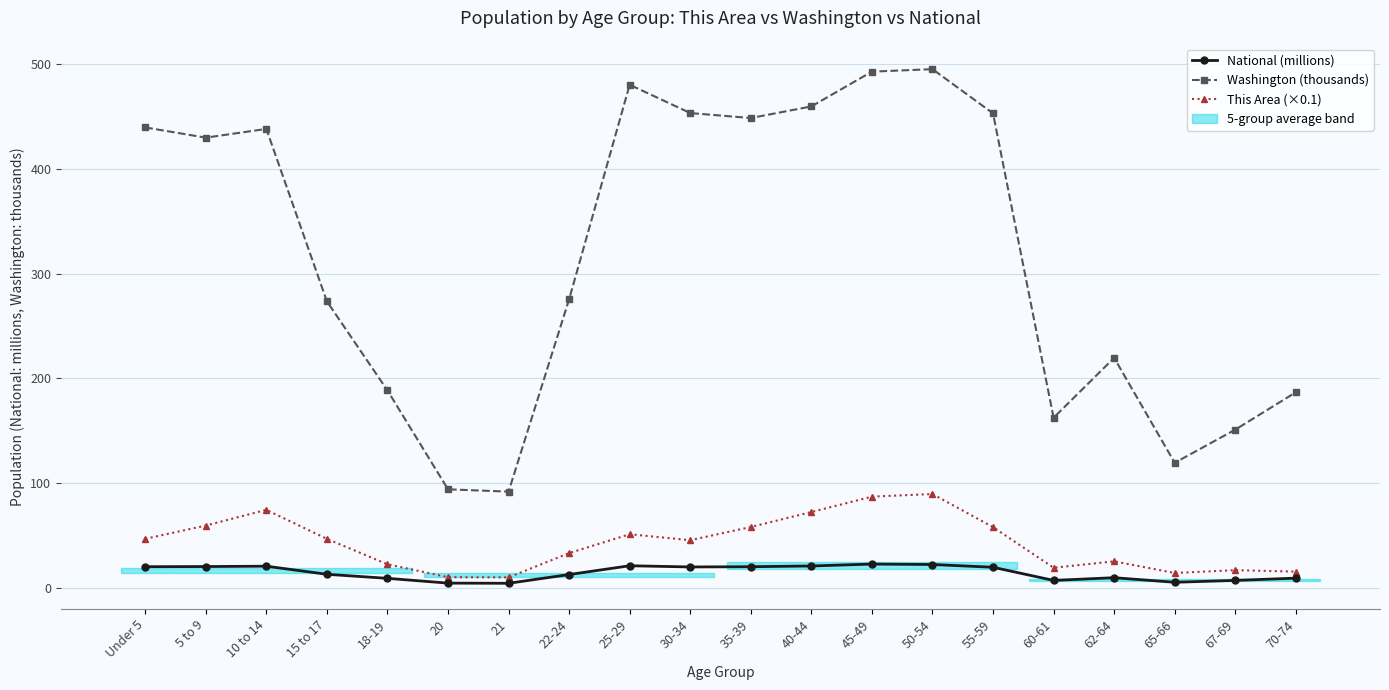

The Washington (thousands) series shows 480.4 at 25-29. True or false?

True